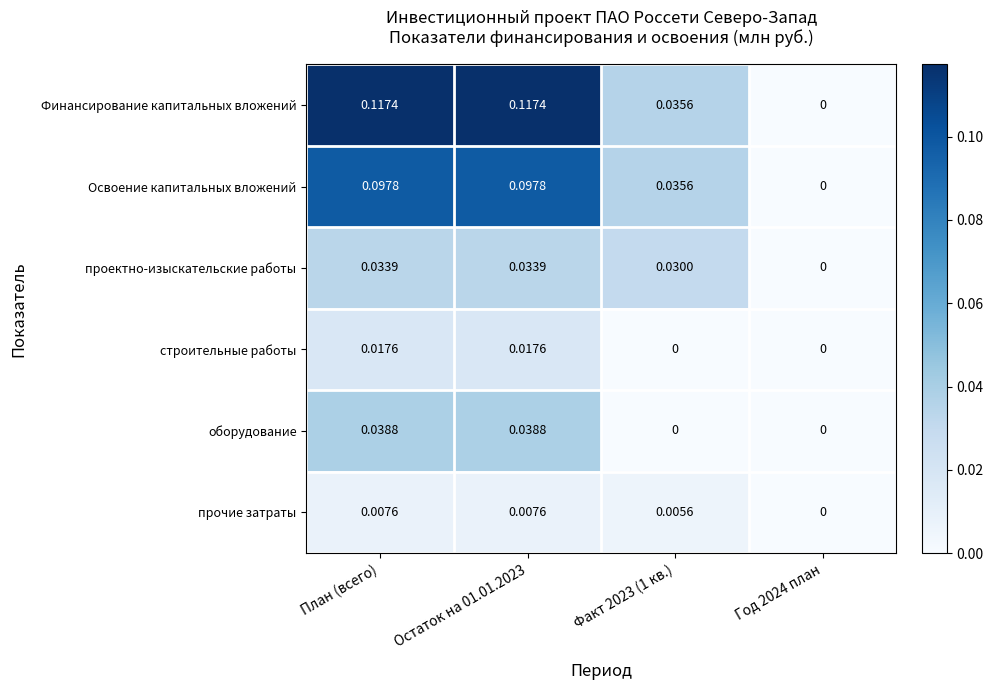

List the series in order of their peak value, highest first.

Финансирование капитальных вложений, Освоение капитальных вложений, оборудование, проектно-изыскательские работы, строительные работы, прочие затраты